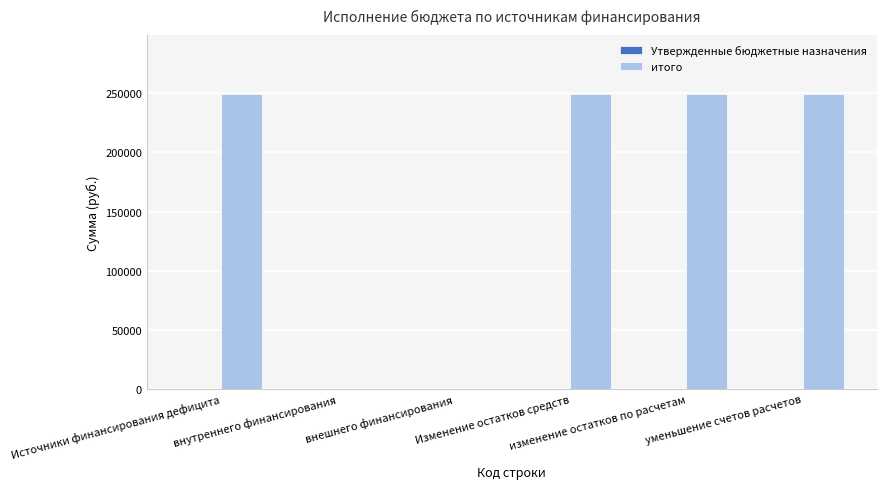

What is the maximum value shown in the chart?

249114.6